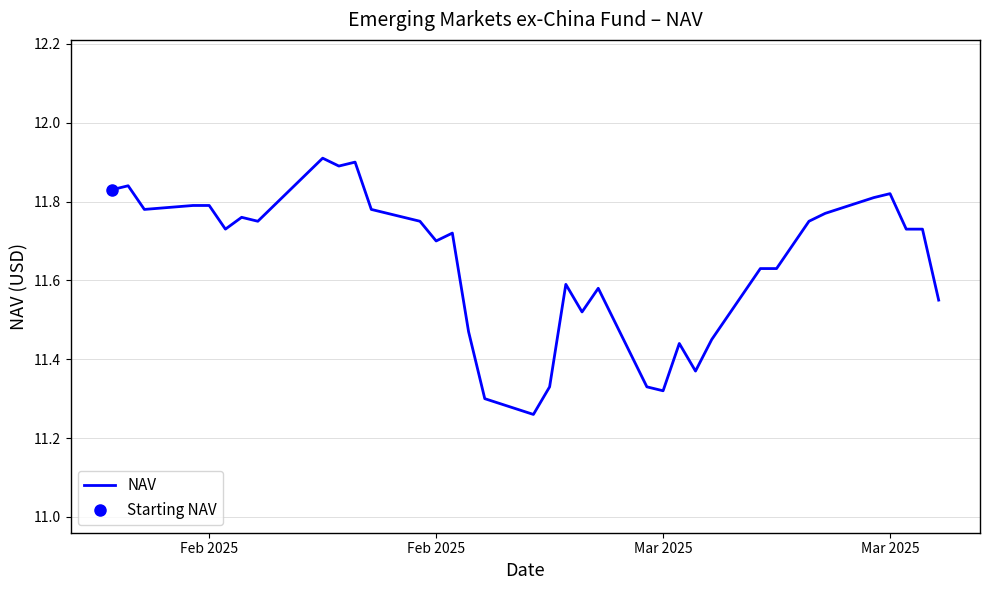

How many interior local peaks (higher than both neighbors) does the data have?

9